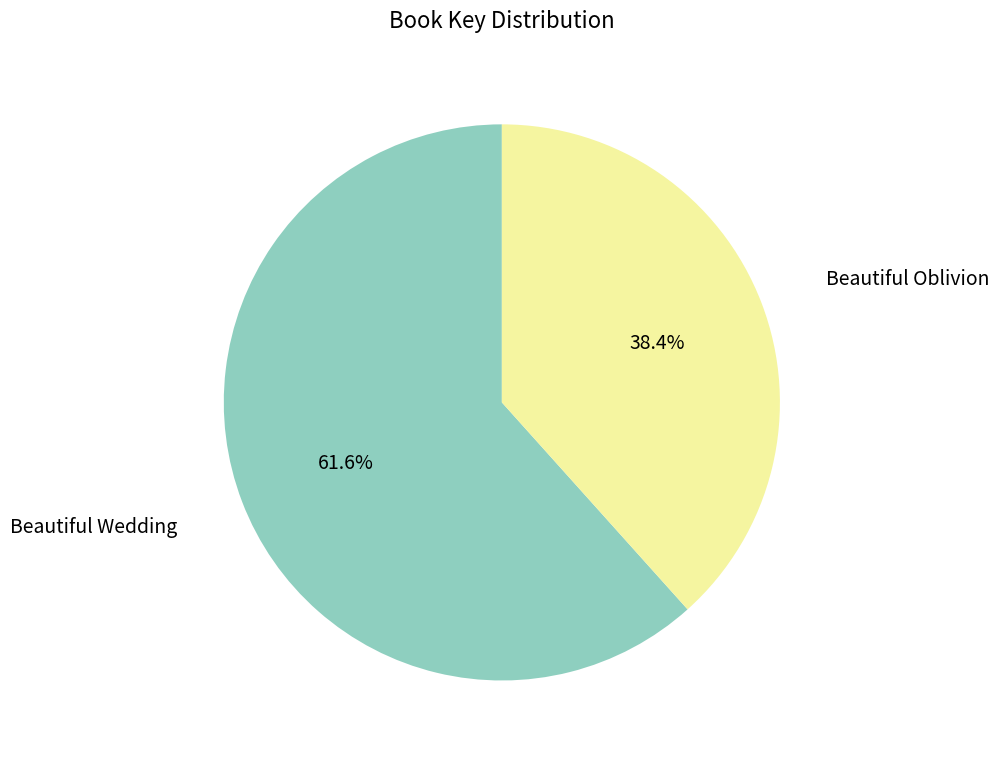

Rank the categories by value from highest to lowest.

Beautiful Wedding, Beautiful Oblivion